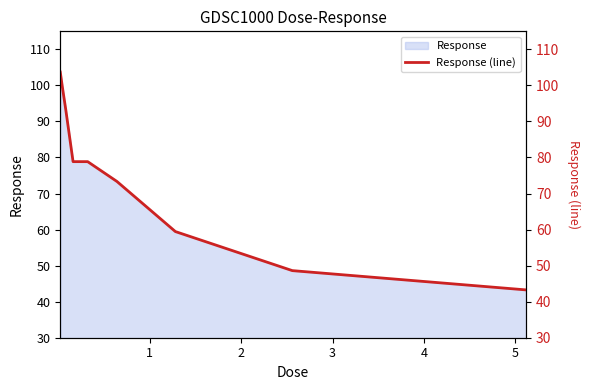

What is the sum of all values?

679.4